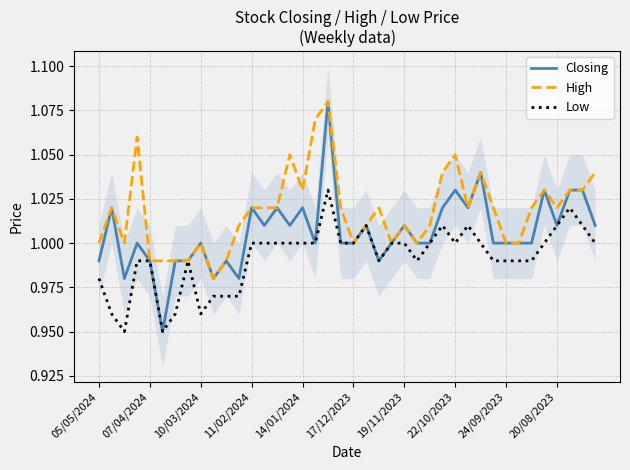

What is the sum of all High values?

40.7